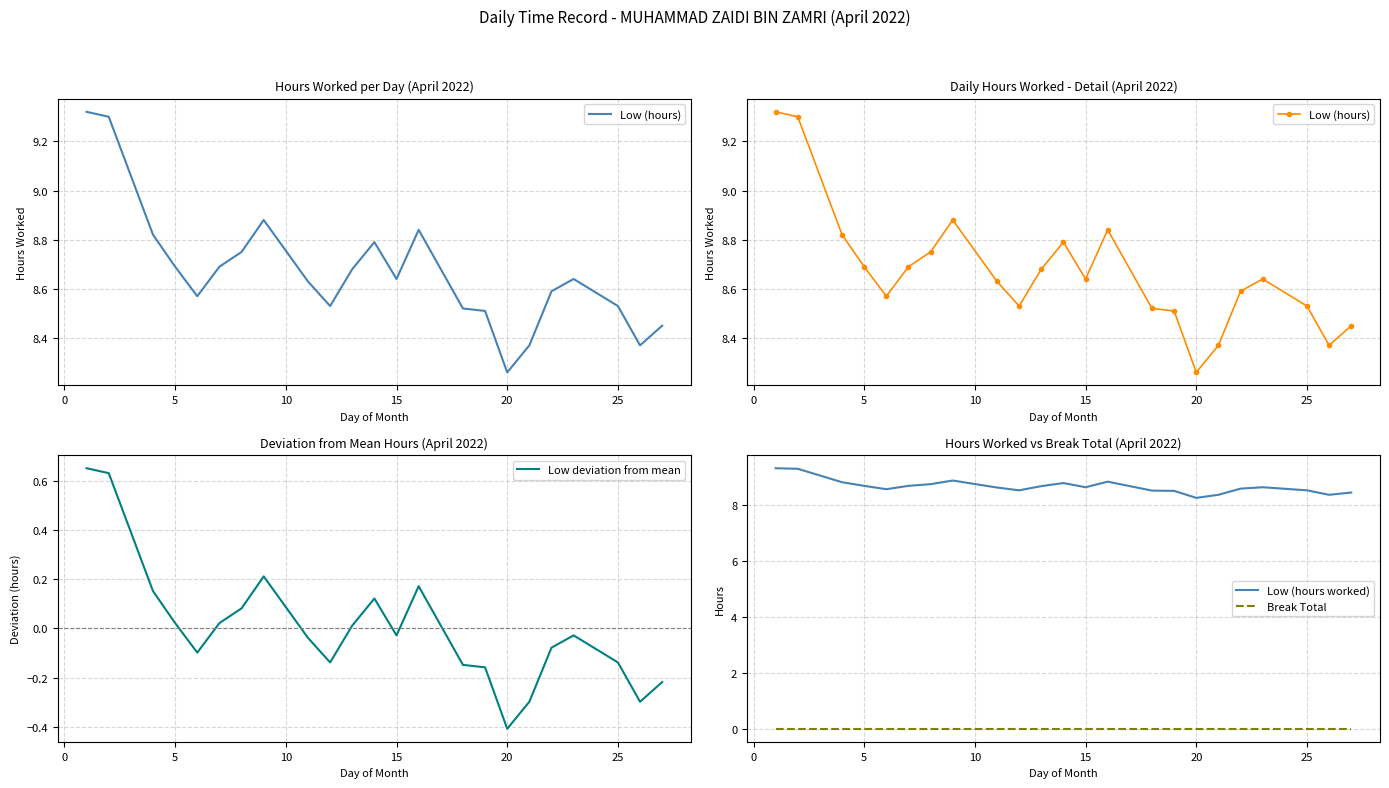

How many positive values does the Low deviation from mean series have?

10